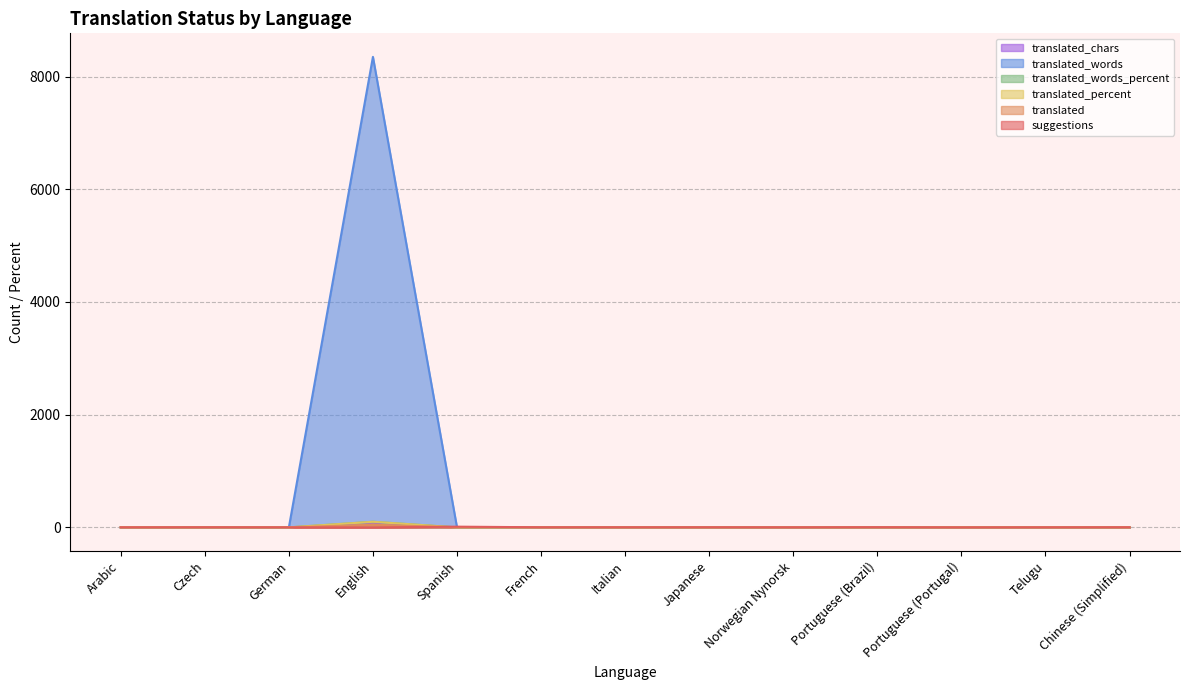

Is it true that translated_percent equals 0.0 at Portuguese (Portugal)?

True